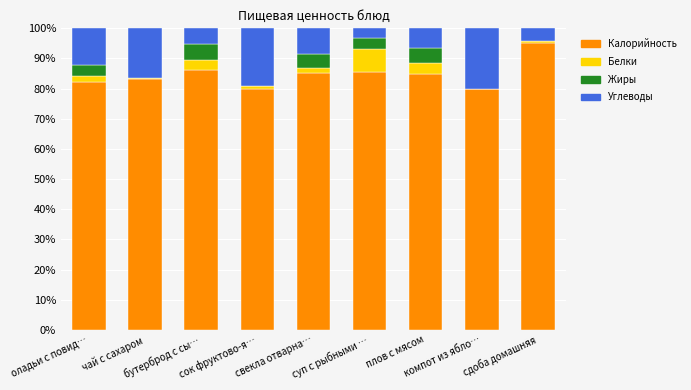

What is the highest value of the Калорийность series?

95.2